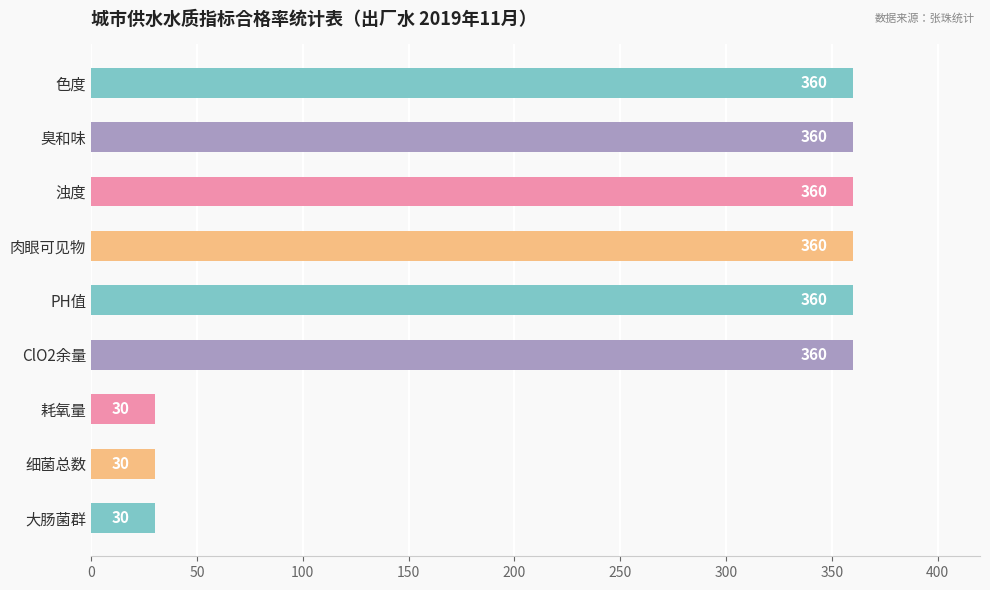

Are the bars grouped side by side (vs. stacked)?

No